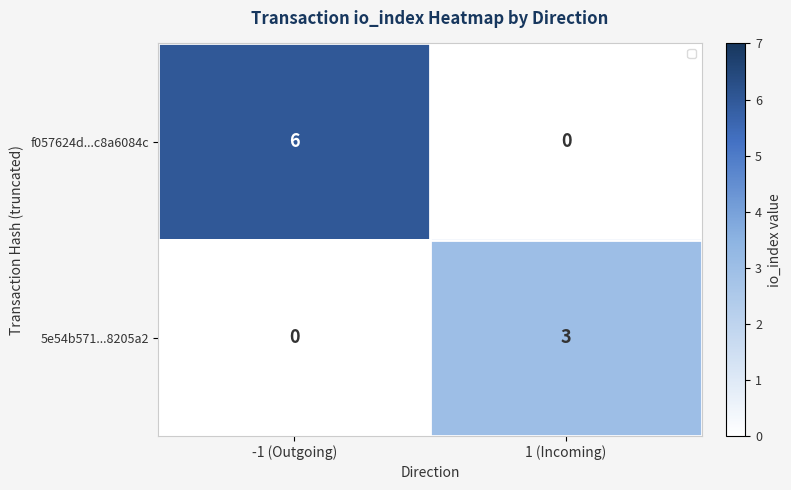

What is the sum of all 5e54b571...8205a2 values?

3